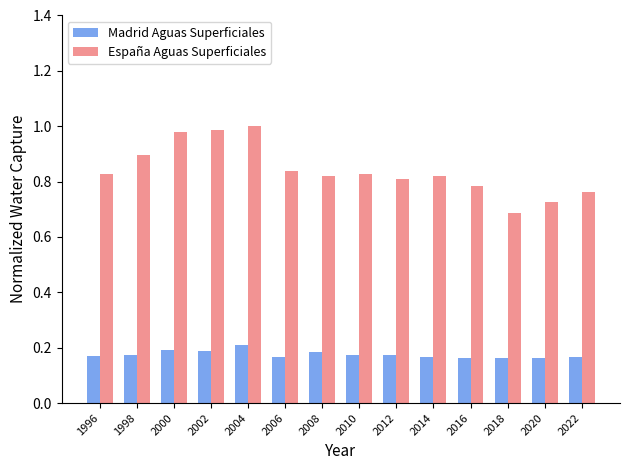

The España Aguas Superficiales series shows 1.0 at 2002. True or false?

True